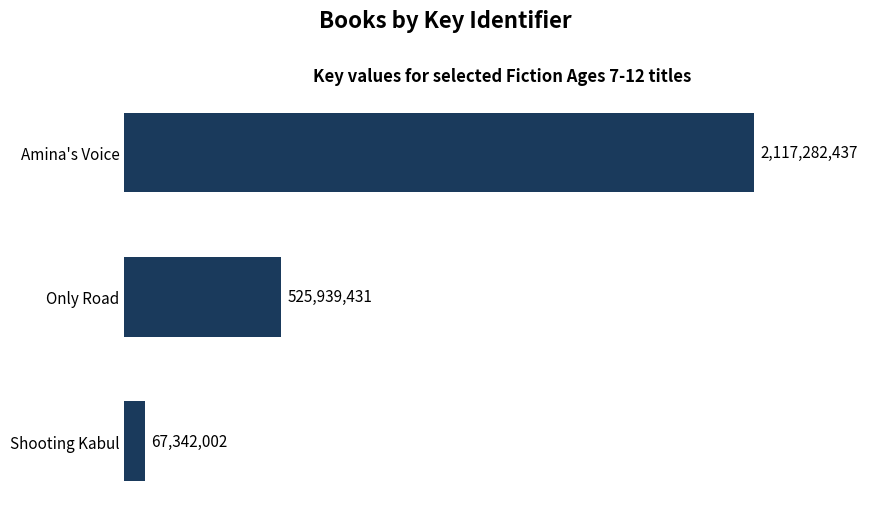

At which label is the value closest to 1092312219?

Only Road